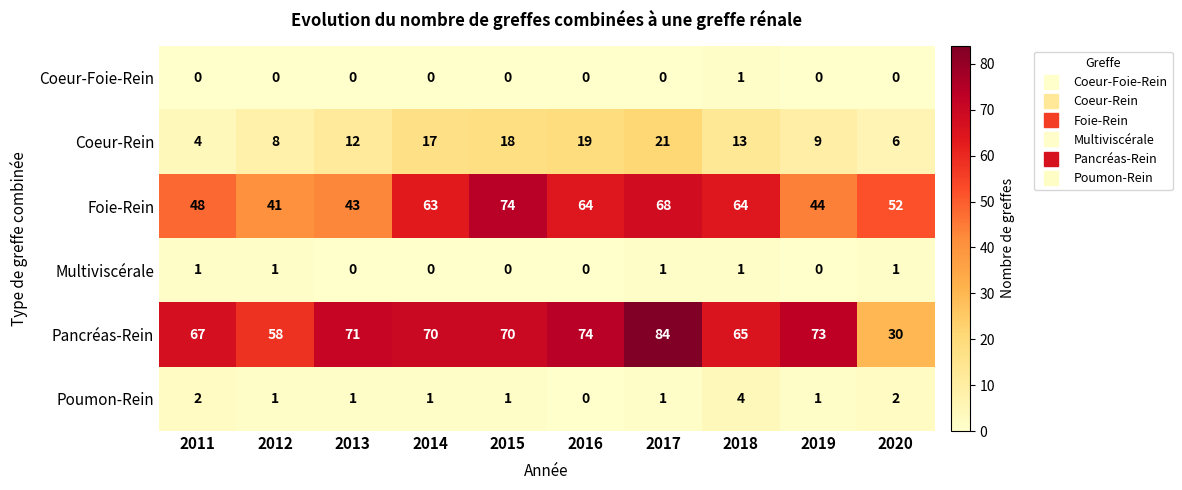

What is the total value across all series at 2018?

148